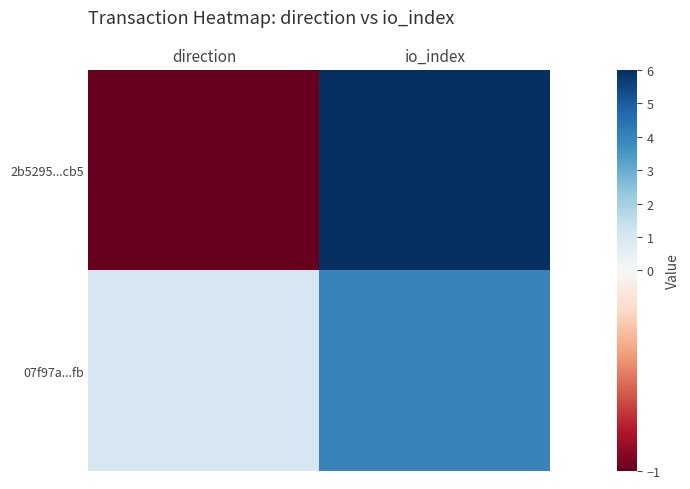

What is the minimum value shown in the chart?

-1